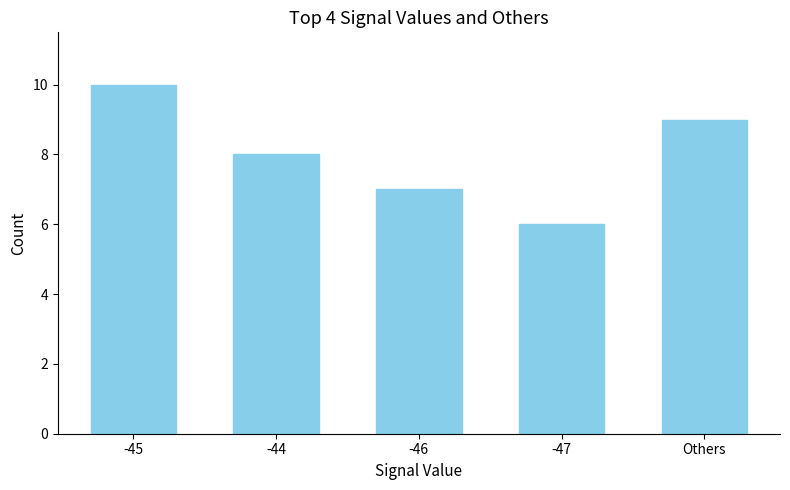

Which category has the highest value across all series?

-45